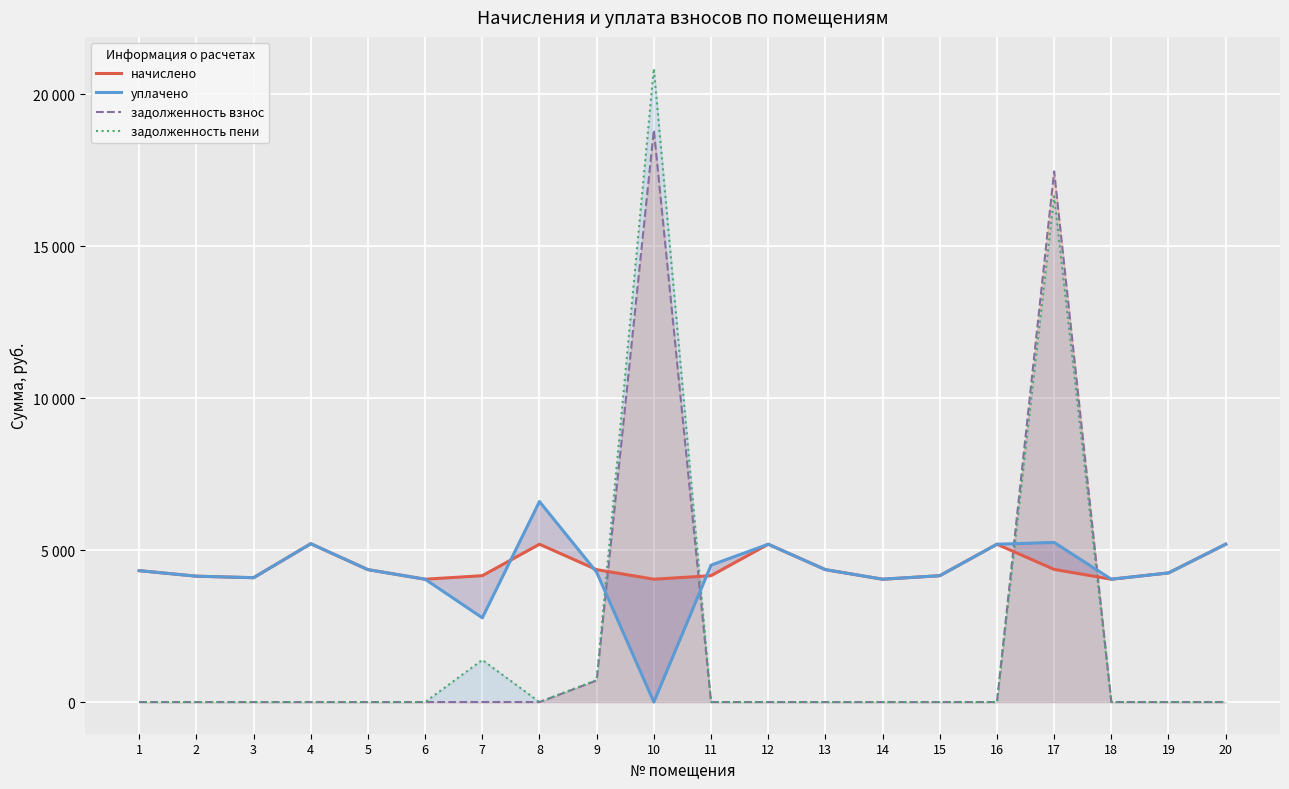

What is the difference between the second highest and minimum values in the начислено series?

1151.0